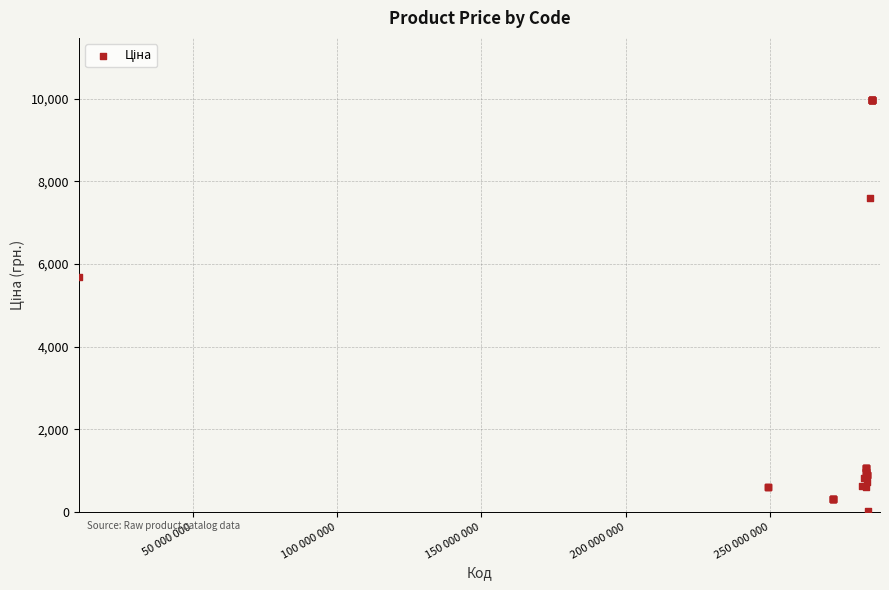

What Y value in the scatter plot is closest to 5003?

5673.8